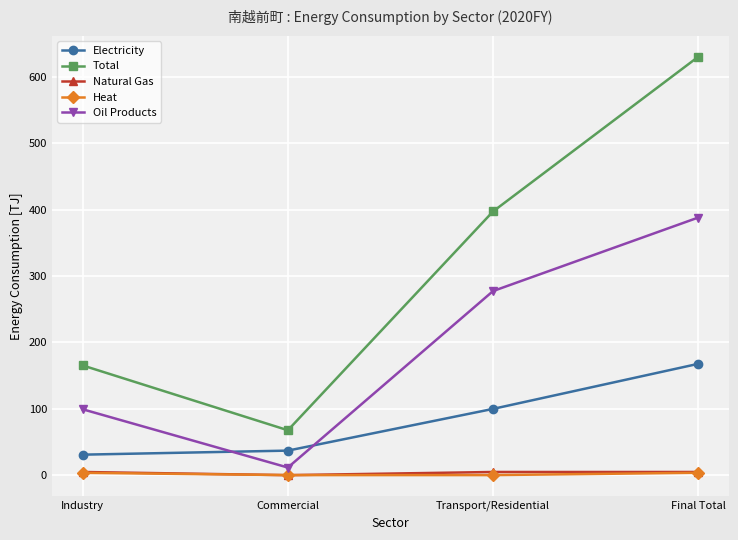

The value of Oil Products at Industry is 99.3. True or false?

True